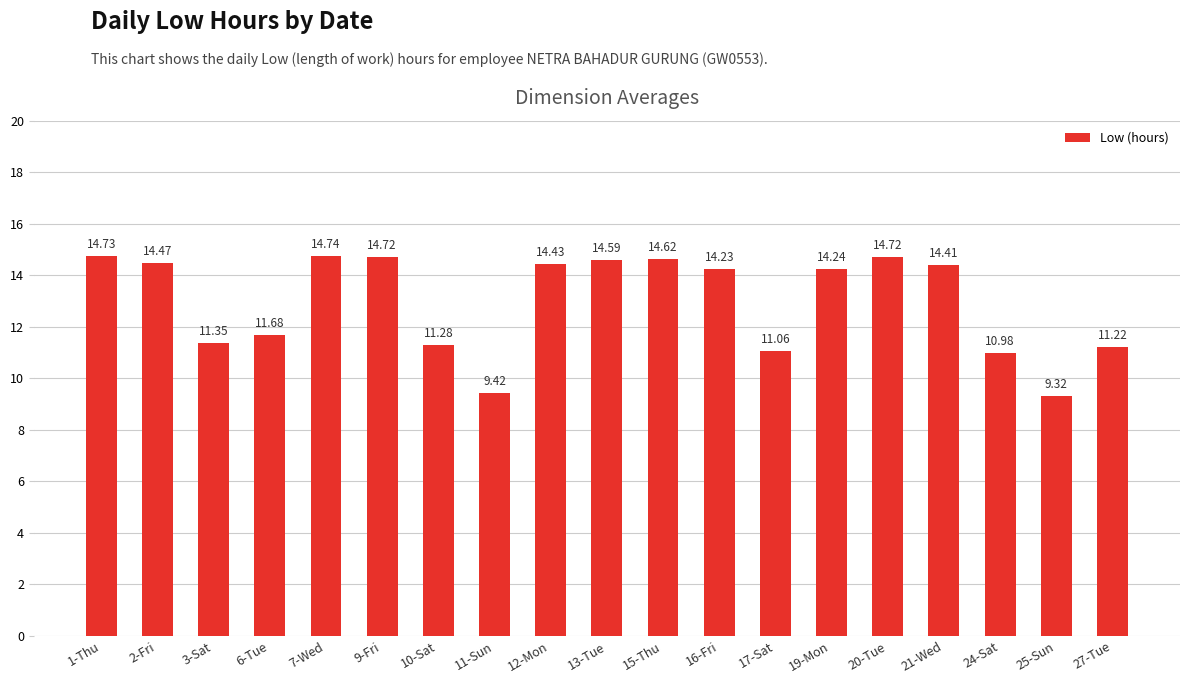

Count the number of categories in the chart.

19